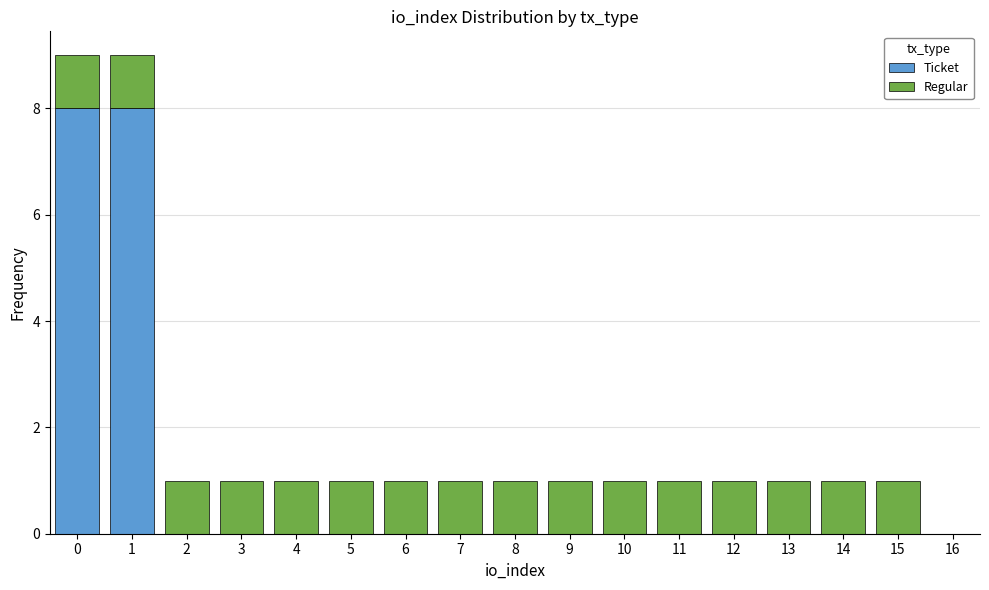

Reading left to right, list every stacked bar in this chart as the range it spans on the x-axis followed by its total height. The values are not printed on the chart, so give them approximately, as read against the axis.

-0.5 to 0.5: 9
0.5 to 1.5: 9
1.5 to 2.5: 1
2.5 to 3.5: 1
3.5 to 4.5: 1
4.5 to 5.5: 1
5.5 to 6.5: 1
6.5 to 7.5: 1
7.5 to 8.5: 1
8.5 to 9.5: 1
9.5 to 10.5: 1
10.5 to 11.5: 1
11.5 to 12.5: 1
12.5 to 13.5: 1
13.5 to 14.5: 1
14.5 to 15.5: 1
15.5 to 16.5: 0